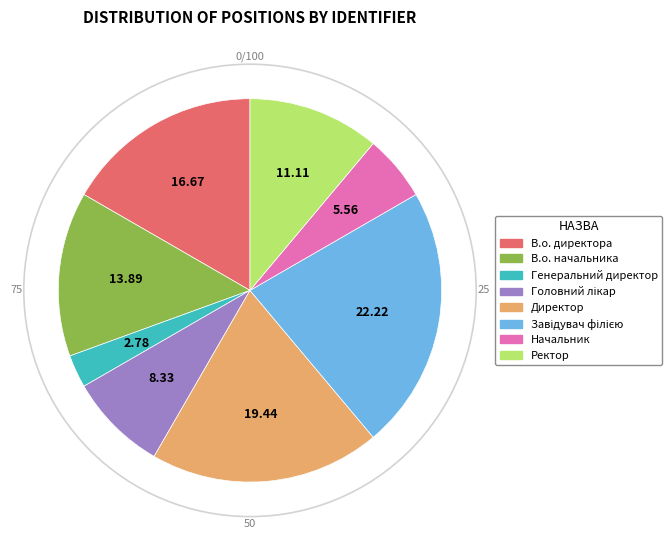

Which slice is the smallest?

Генеральний директор